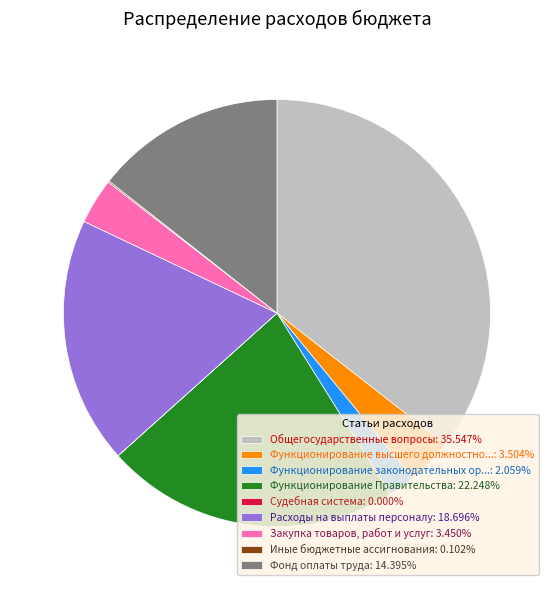

What is the ratio of the value at Расходы на выплаты персоналу: 18.696% to the value at Функционирование Правительства: 22.248%?

0.8